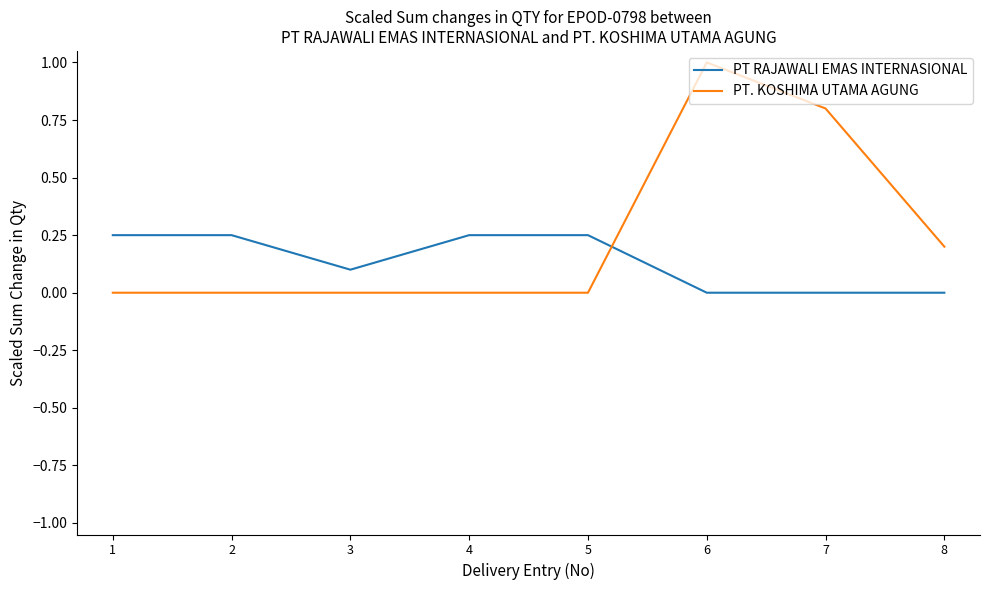

How many times do PT. KOSHIMA UTAMA AGUNG and PT RAJAWALI EMAS INTERNASIONAL cross each other?

1